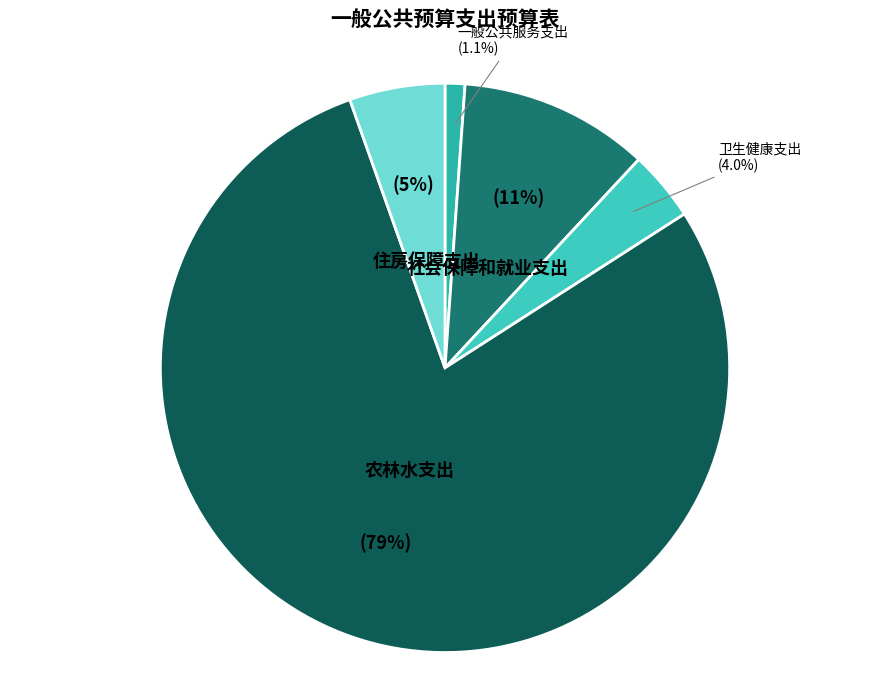

To the nearest percent, what percentage of the pie is 住房保障支出?

5%